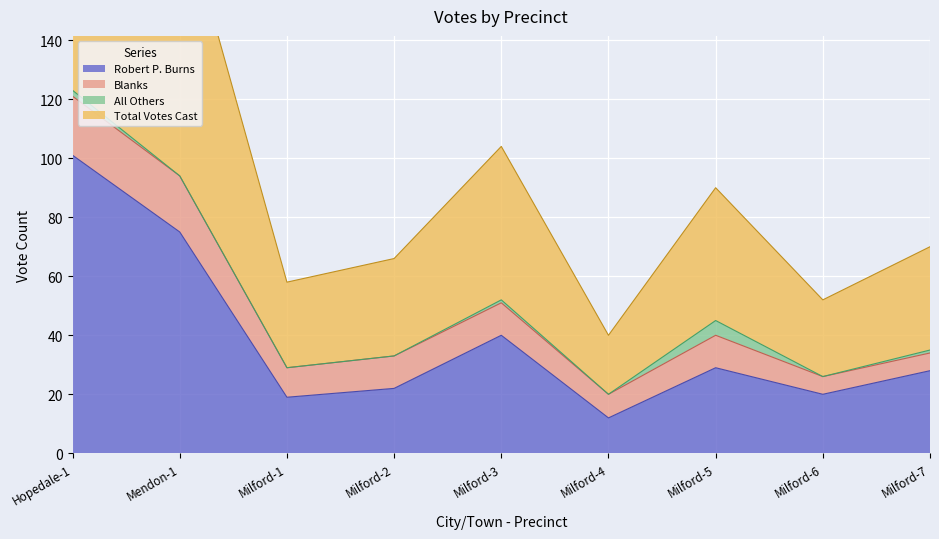

How many interior local peaks does the Total Votes Cast series have?

2